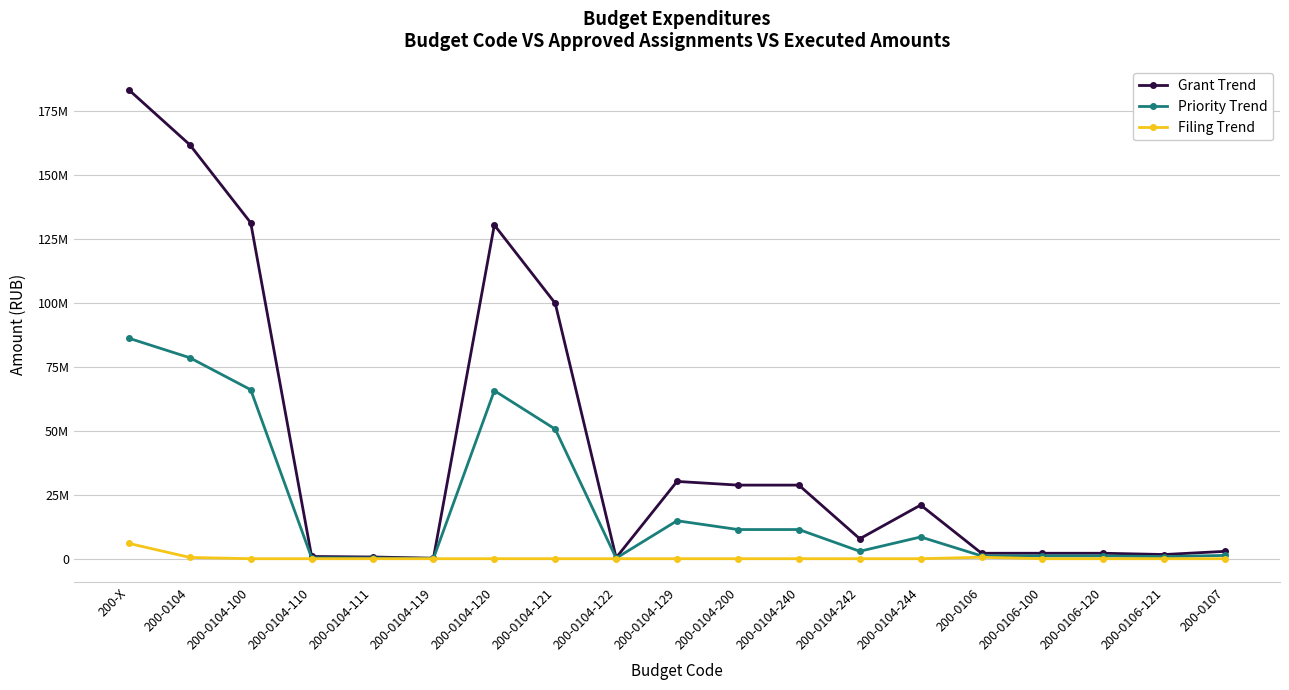

How many interior local peaks does the Grant Trend series have?

3